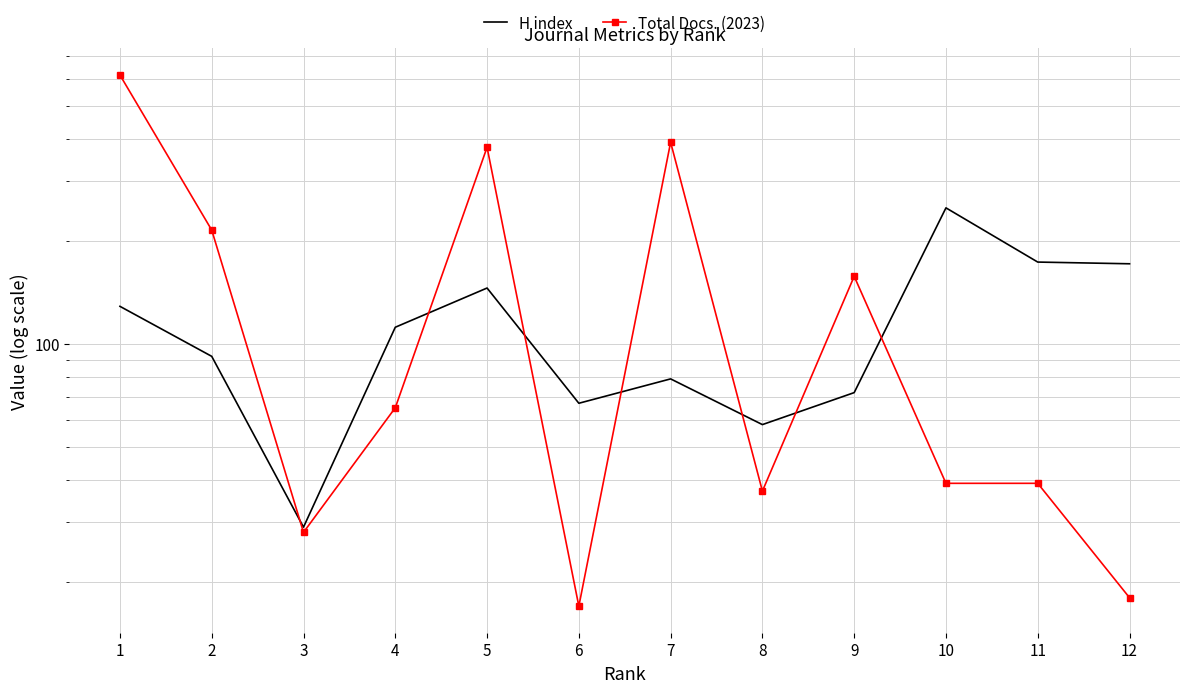

How many interior local valleys does the H index series have?

3